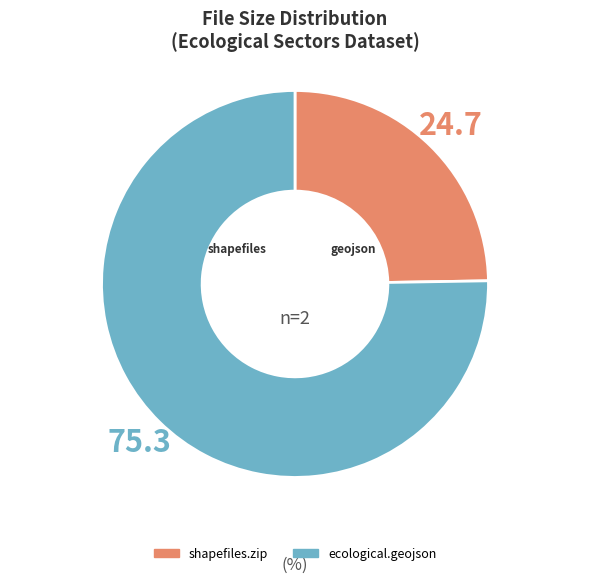

Combined, do ecological.geojson and shapefiles.zip account for over 50%?

Yes